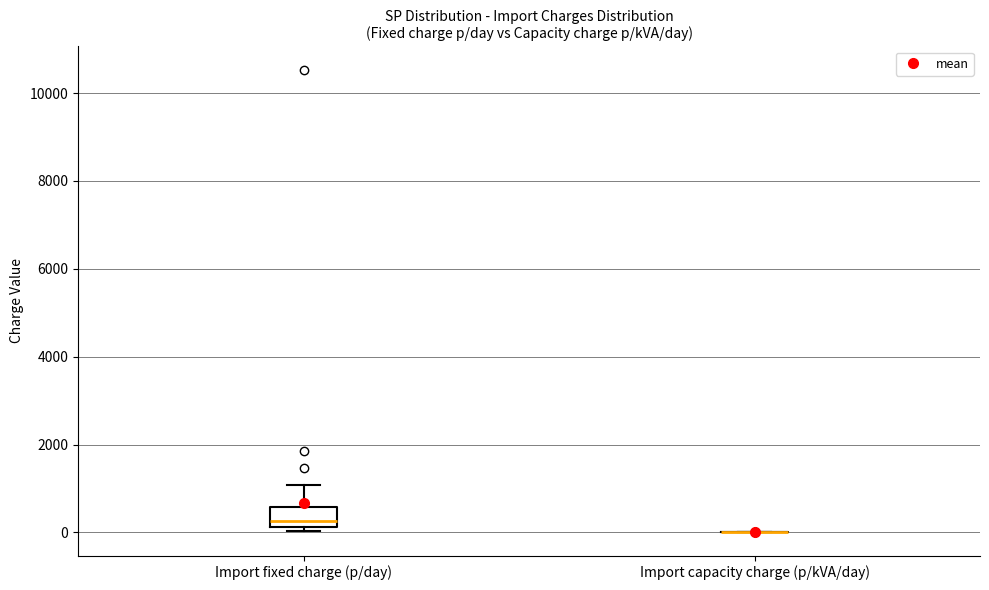

Reading left to right, read every box against the y-axis: the position of its median line, the range the box covers, and the ends of its whiskers. The values are not printed on the chart, so give them approximately, as read against the axis.

Import fixed charge (p/day): median 200 (just above the box's lower edge), box 200 to 600, whiskers 0 to 1000
Import capacity charge (p/kVA/day): box collapsed to a line at 0, whiskers 0 to 0